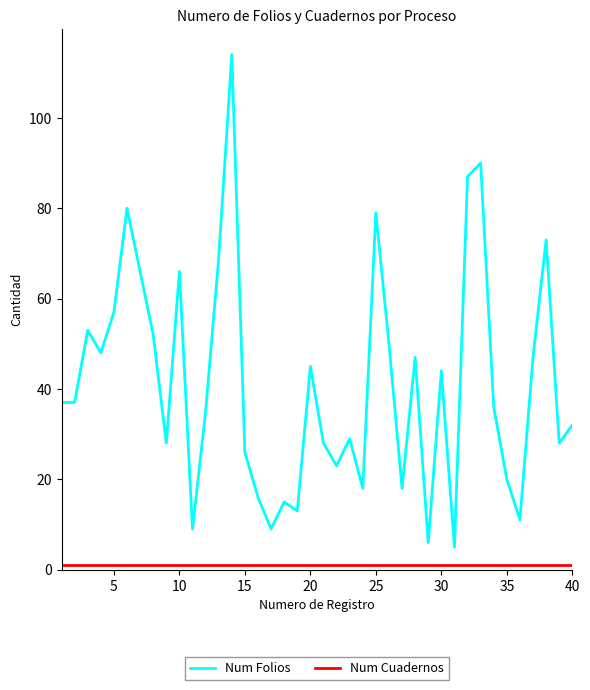

Which series has the widest spread of values?

Num Folios